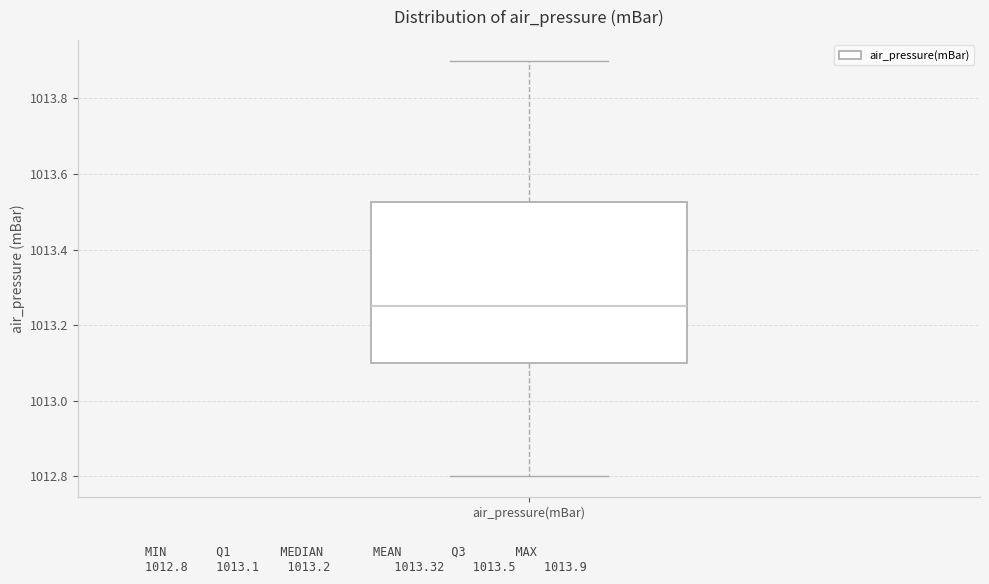

Where does the upper whisker of the box for air_pressure(mBar) end on the y-axis? The values are not printed on the chart, so give them approximately, as read against the axis.

1013.90